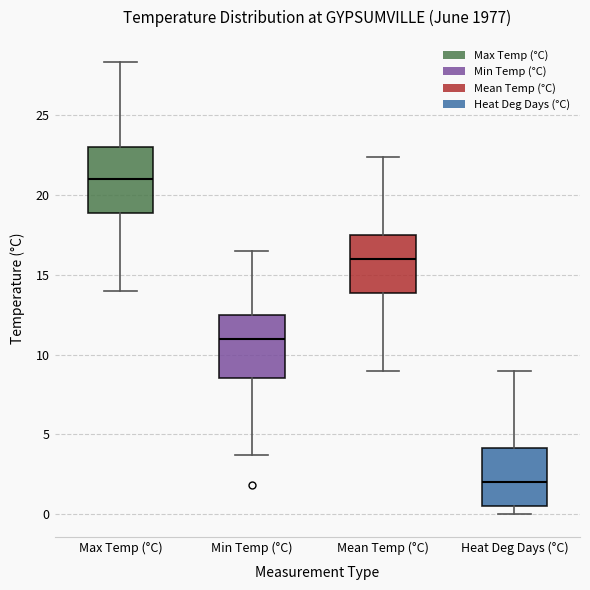

Reading left to right, transcribe this box plot: for each box, give where its median line is, the range the box spans, and where its two whiskers end, as read against the y-axis. The values are not printed on the chart, so give them approximately, as read against the axis.

Max Temp (°C): median 21.0, box 19.0 to 23.0, whiskers 14.0 to 28.5
Min Temp (°C): median 11.0, box 8.5 to 12.5, whiskers 3.5 to 16.5
Mean Temp (°C): median 16.0, box 14.0 to 17.5, whiskers 9.0 to 22.5
Heat Deg Days (°C): median 2.0, box 0.5 to 4.0, whiskers 0.0 to 9.0